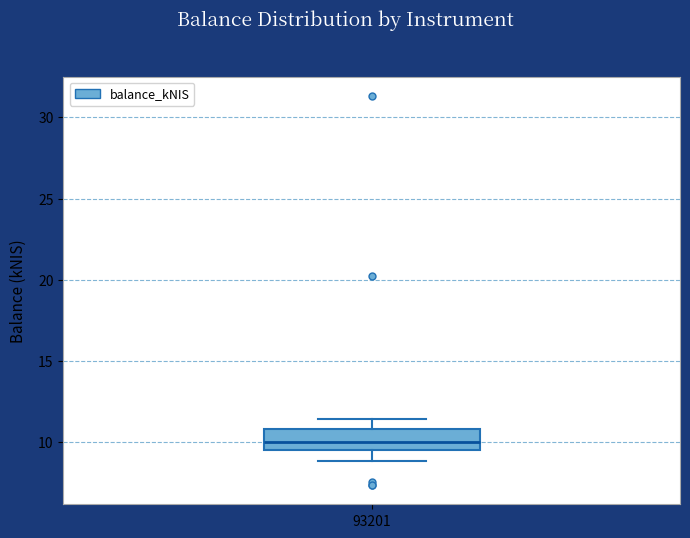

Where does the lower whisker of the box at x = 93201 end on the y-axis? The values are not printed on the chart, so give them approximately, as read against the axis.

9.0